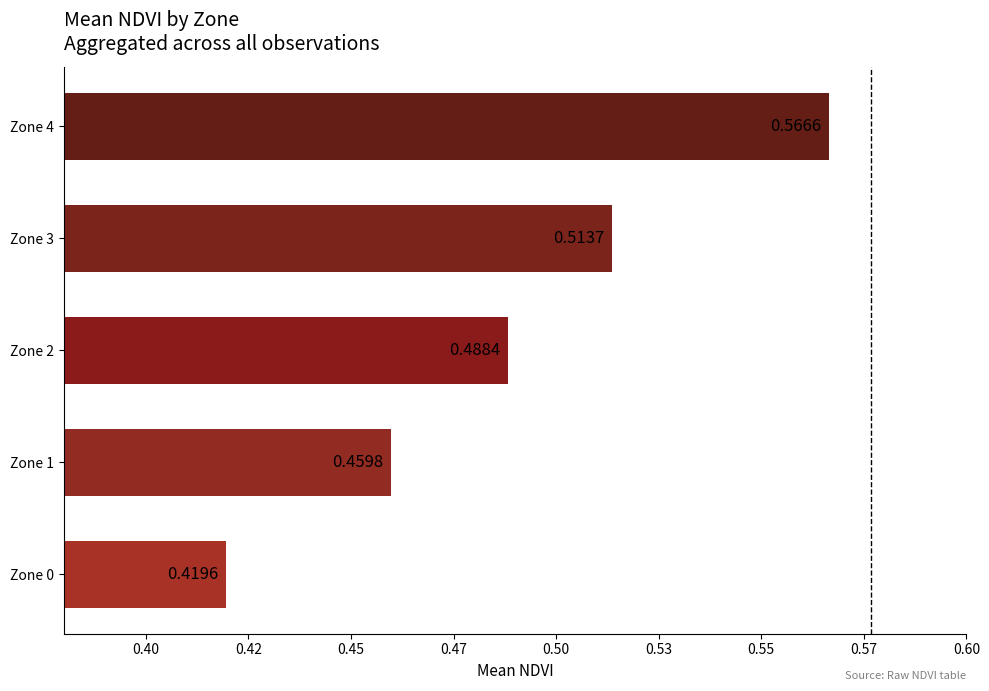

Rank the categories by value from highest to lowest.

Zone 4, Zone 3, Zone 2, Zone 1, Zone 0